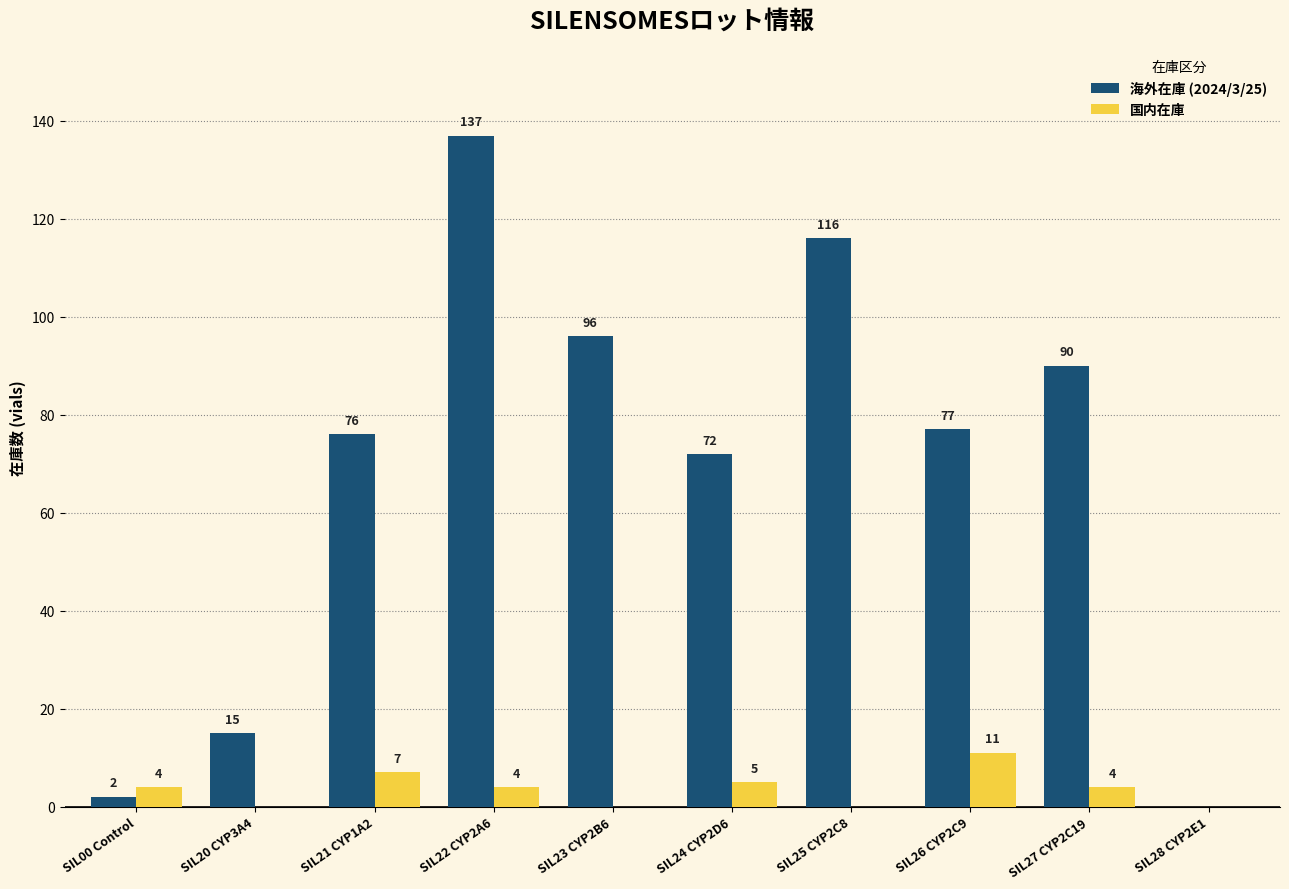

Between SIL00 Control and SIL27 CYP2C19, which series saw the biggest shift?

海外在庫 (2024/3/25)